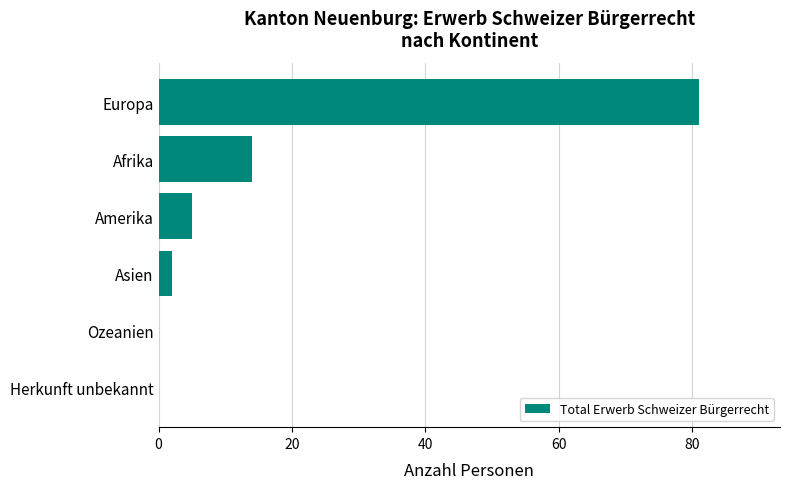

What is the change in value from Asien to Afrika?

+12